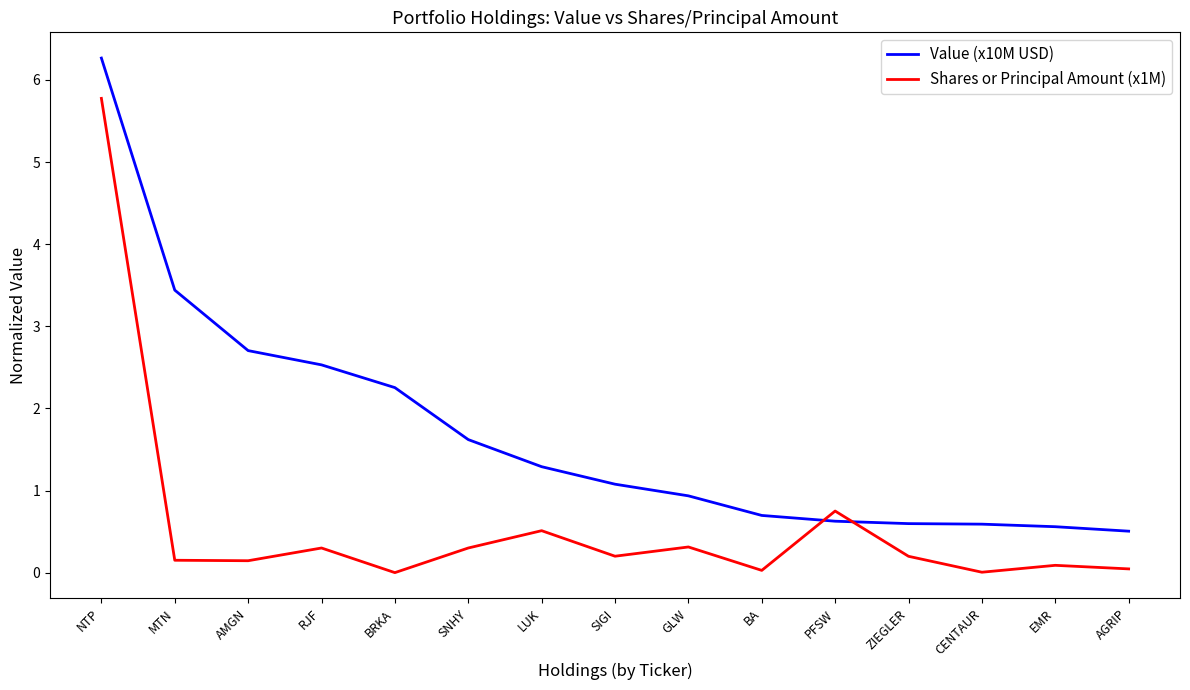

What position from the left is SIGI?

8